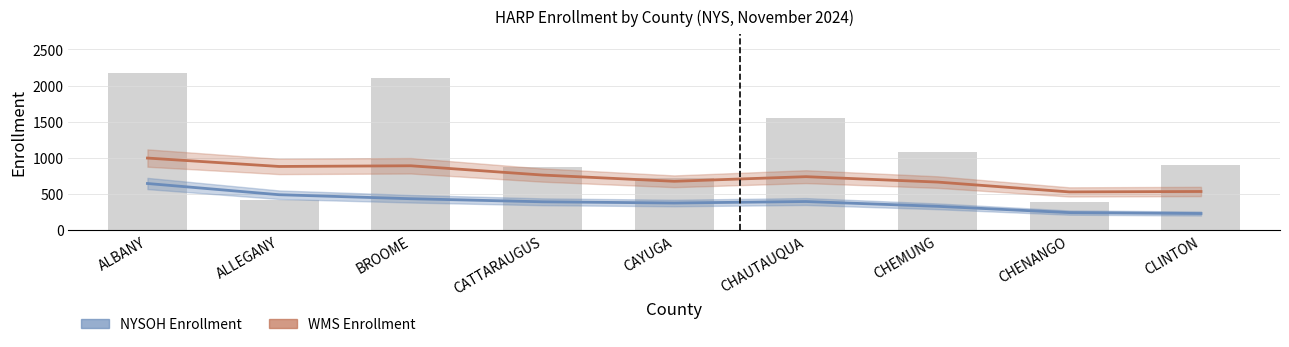

Which label corresponds to the largest value in the chart?

ALBANY